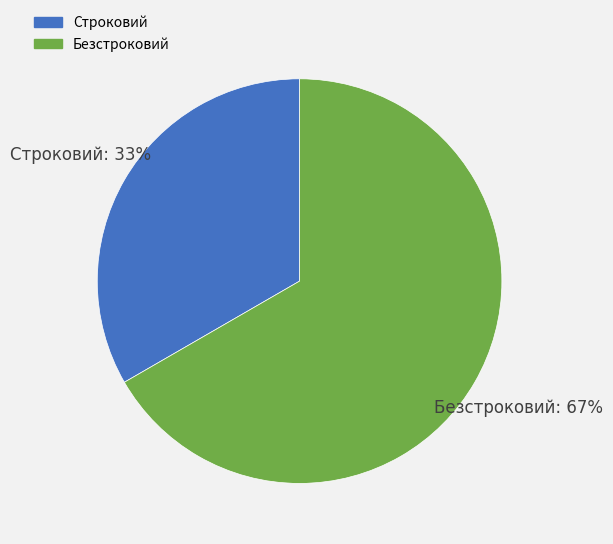

To the nearest percent, what portion does Безстроковий represent?

67%